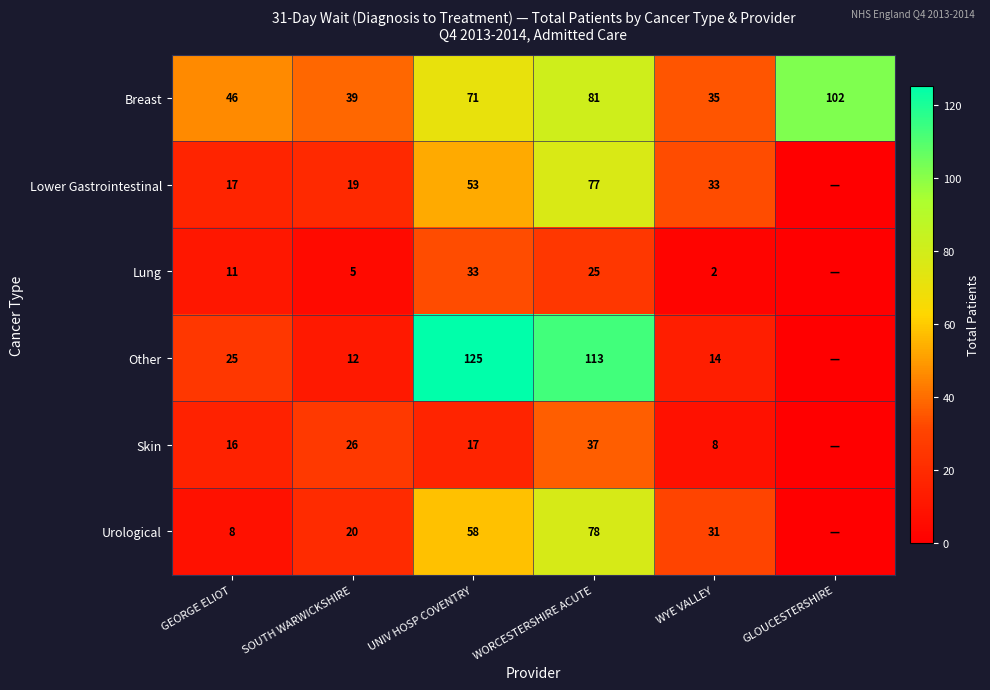

At how many categories does at least one series exceed 13?

6